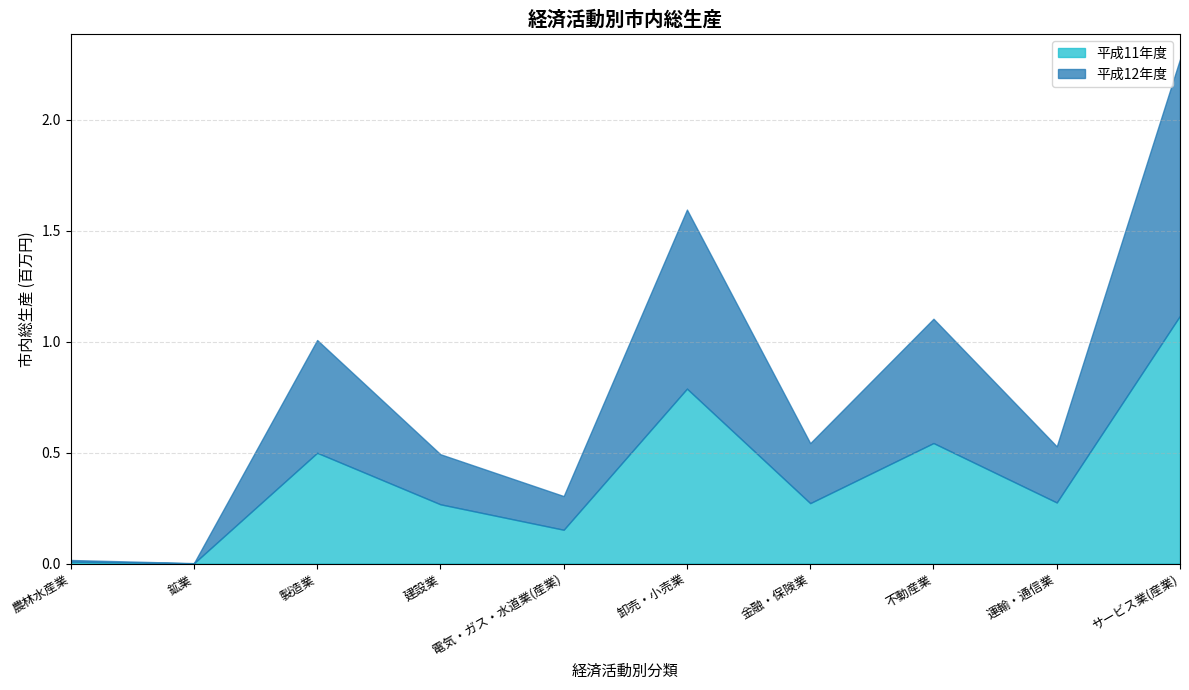

The value of 平成12年度 at 建設業 is 225622. True or false?

True